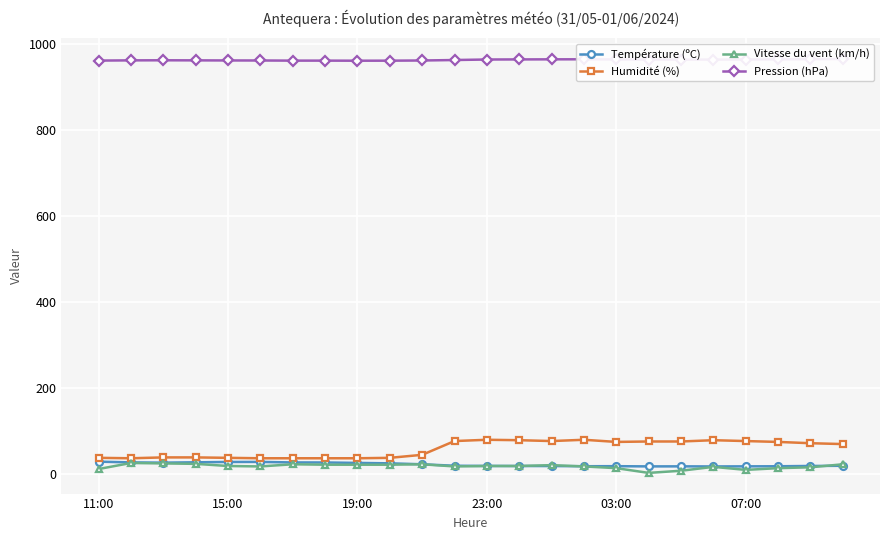

At how many categories does at least one series exceed 220?

24